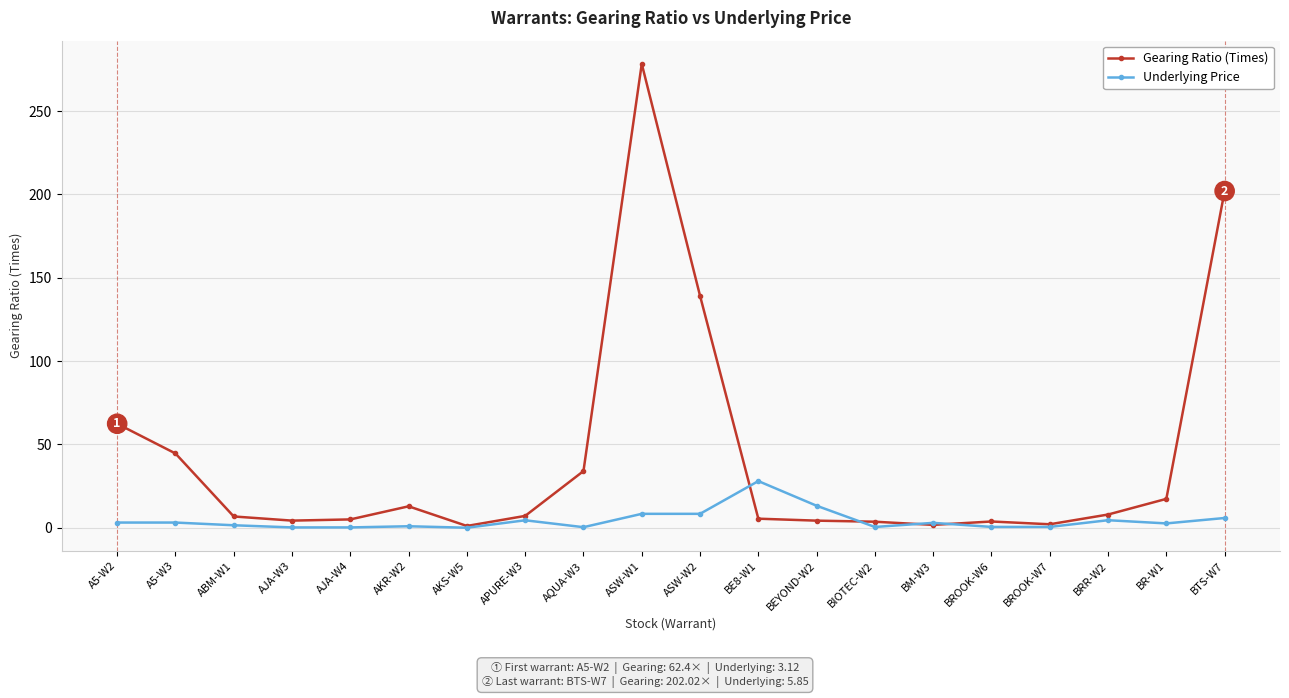

Which series has the widest spread of values?

Gearing Ratio (Times)